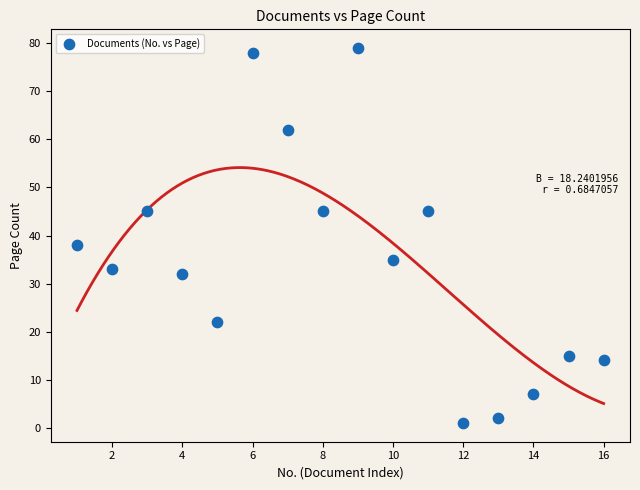

What Y value in the scatter plot is closest to 40?

38